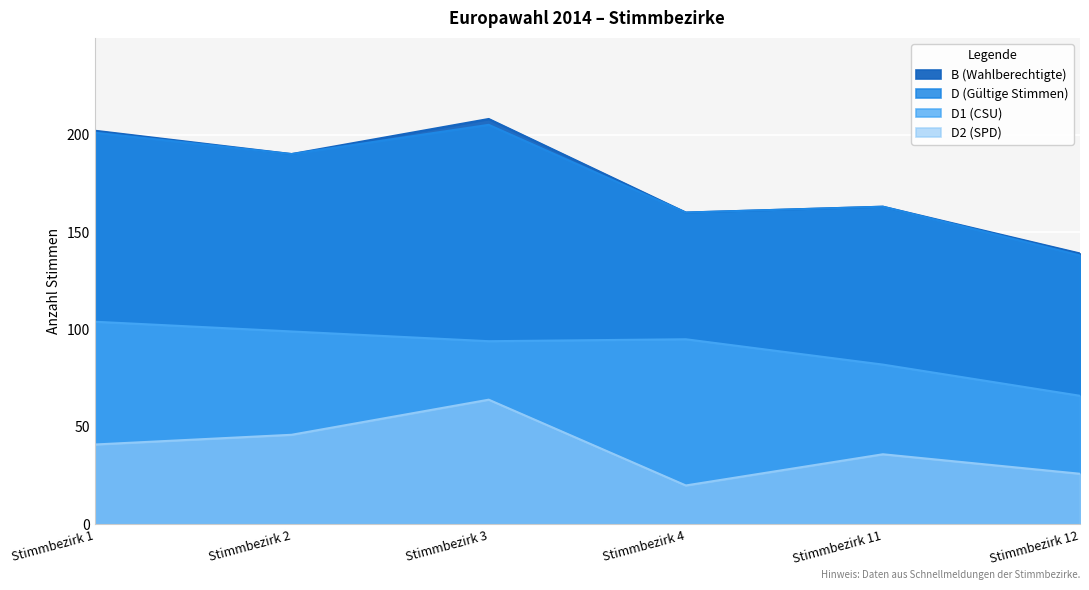

At which category does D1 (CSU) reach its first local valley?

Stimmbezirk 3